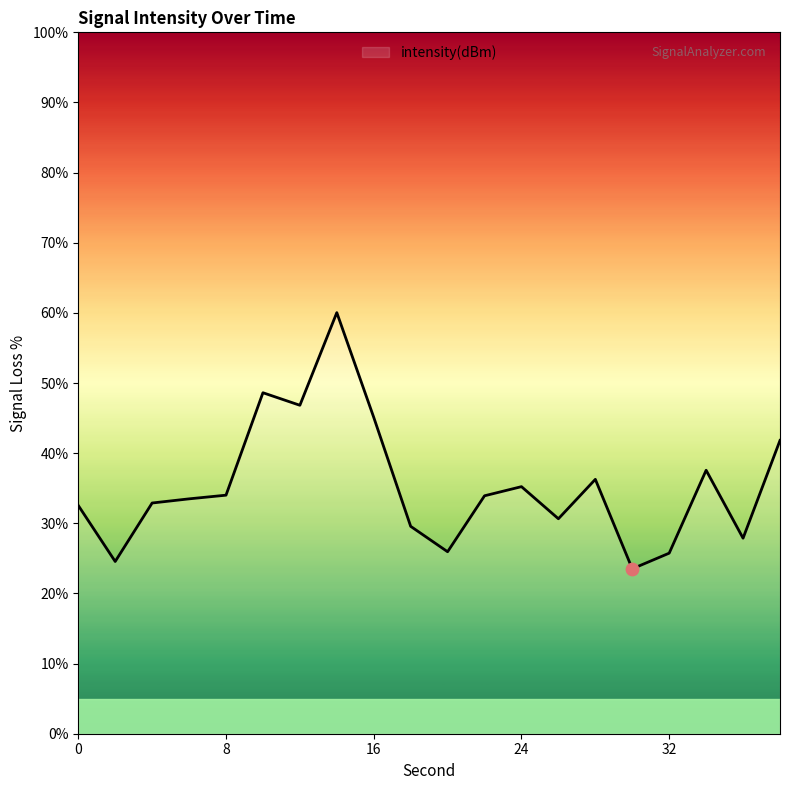

What is the maximum value shown in the chart?

60.0